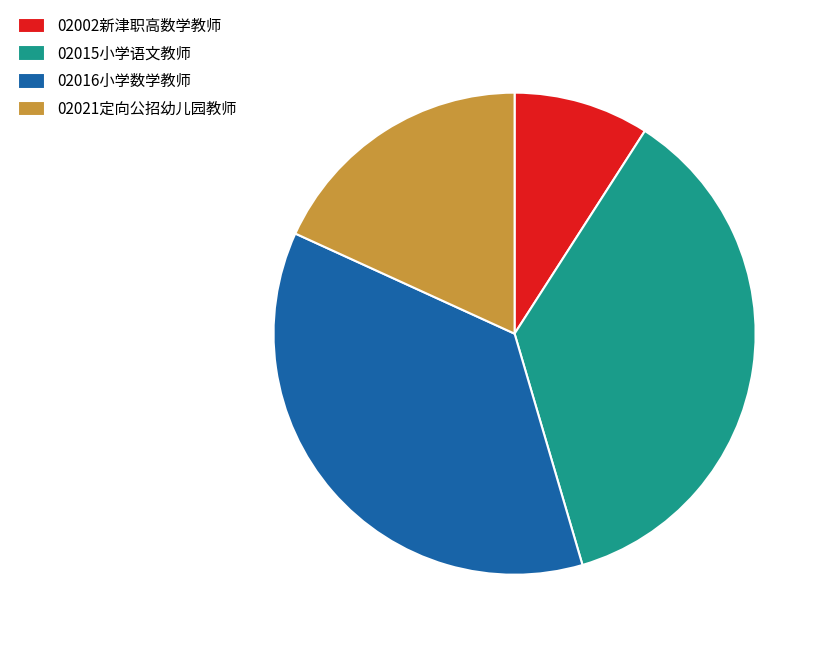

Between 02021定向公招幼儿园教师 and 02016小学数学教师, which is larger?

02016小学数学教师